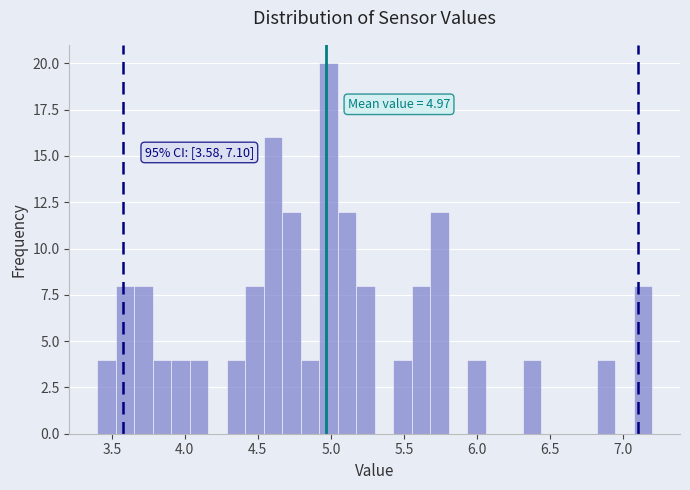

Read against the x-axis, roughly where is the centre of the tallest bar?

5.00